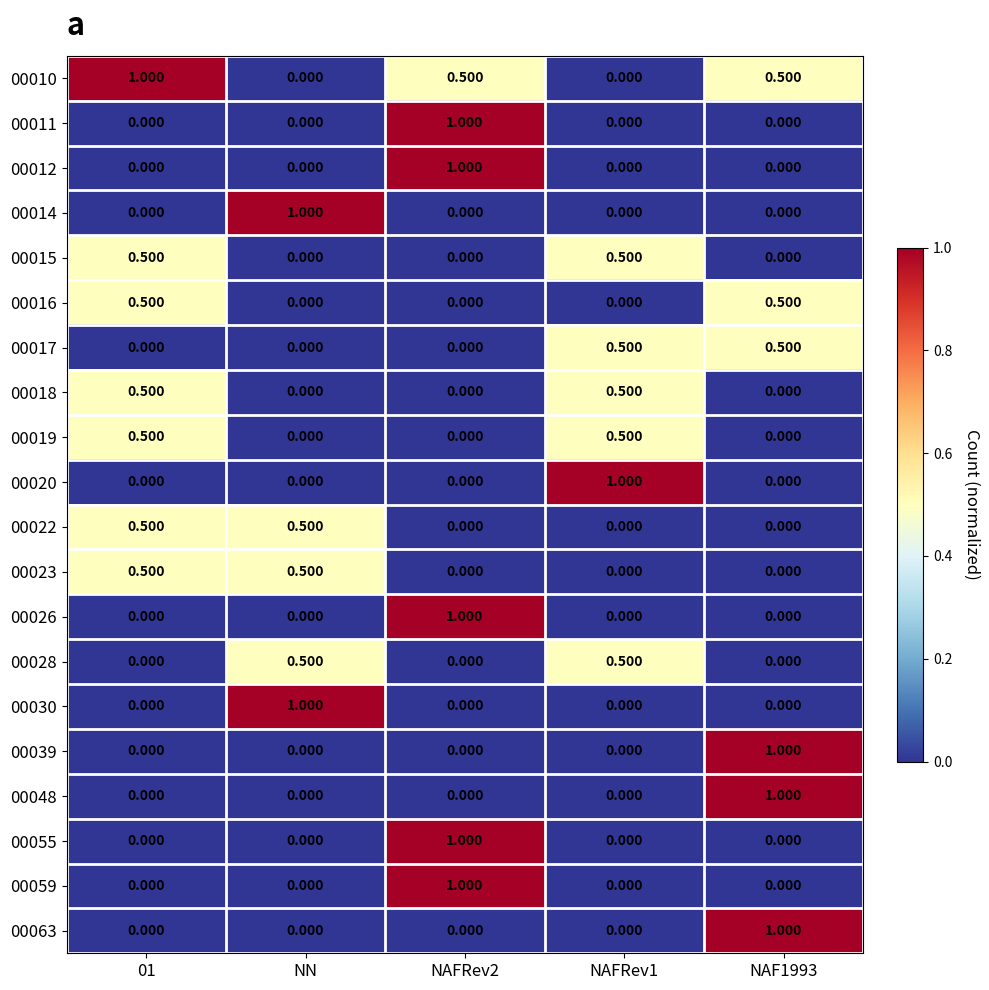

Which series has the largest total across all categories?

00010